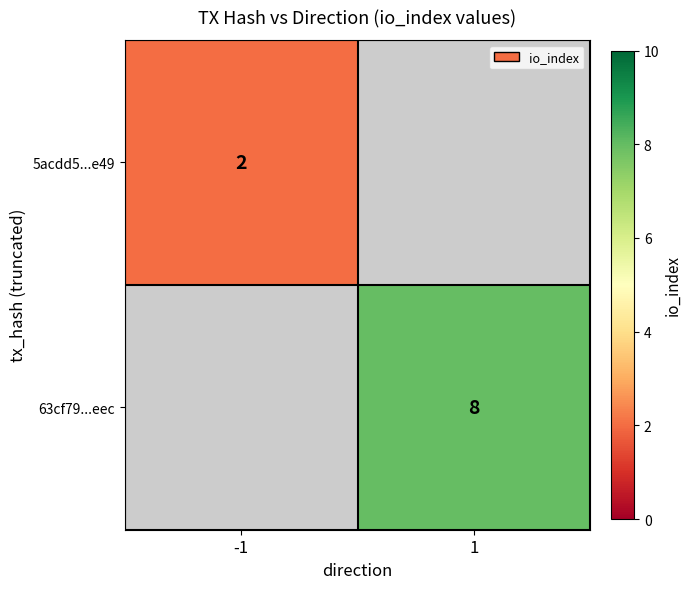

At how many categories does at least one series exceed 5?

1